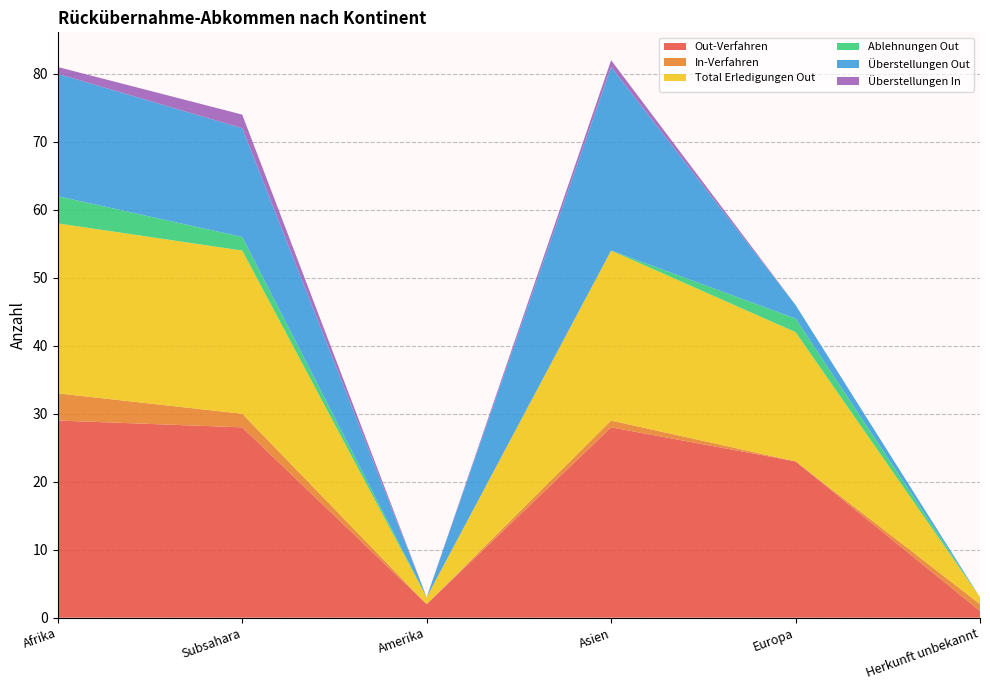

Reading right to left, extract all data points from this chart.

Out-Verfahren: Herkunft unbekannt=1	Europa=23	Asien=28	Amerika=2	Subsahara=28	Afrika=29
In-Verfahren: Herkunft unbekannt=1	Europa=0	Asien=1	Amerika=0	Subsahara=2	Afrika=4
Total Erledigungen Out: Herkunft unbekannt=1	Europa=19	Asien=25	Amerika=1	Subsahara=24	Afrika=25
Ablehnungen Out: Herkunft unbekannt=0	Europa=2	Asien=0	Amerika=0	Subsahara=2	Afrika=4
Überstellungen Out: Herkunft unbekannt=0	Europa=2	Asien=27	Amerika=0	Subsahara=16	Afrika=18
Überstellungen In: Herkunft unbekannt=0	Europa=0	Asien=1	Amerika=0	Subsahara=2	Afrika=1